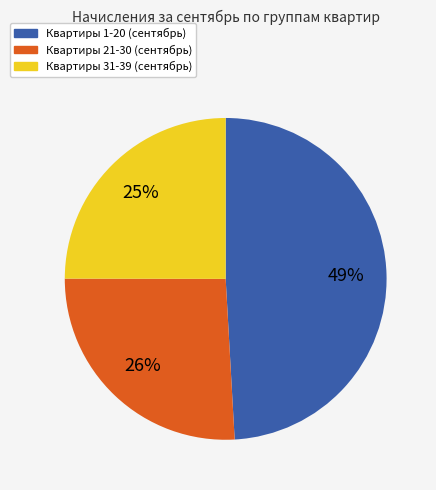

Is there any slice that represents more than half of the pie?

No